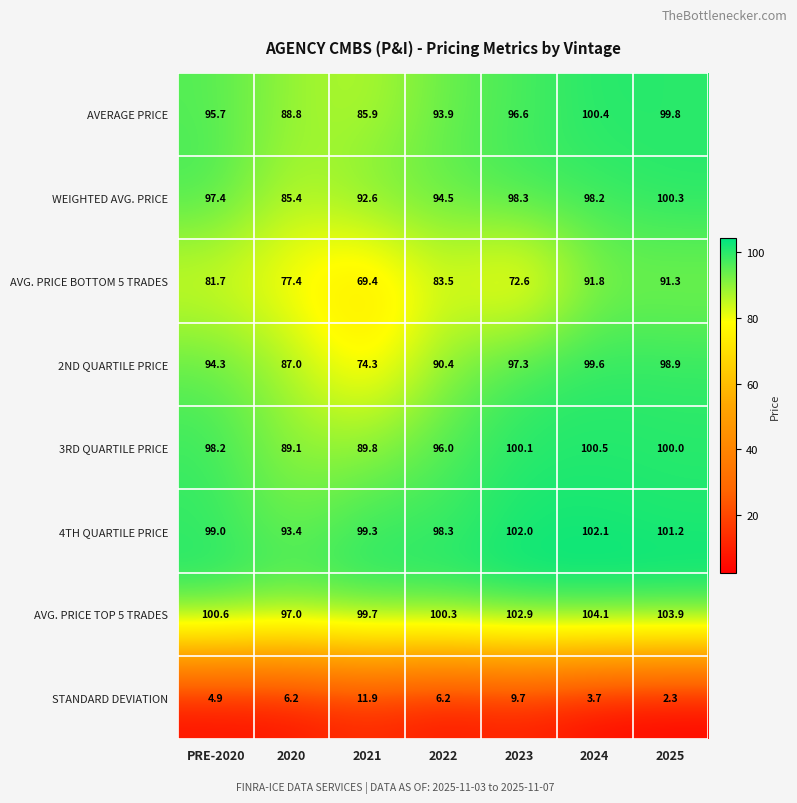

Is it true that 2ND QUARTILE PRICE equals 97.3 at 2023?

True